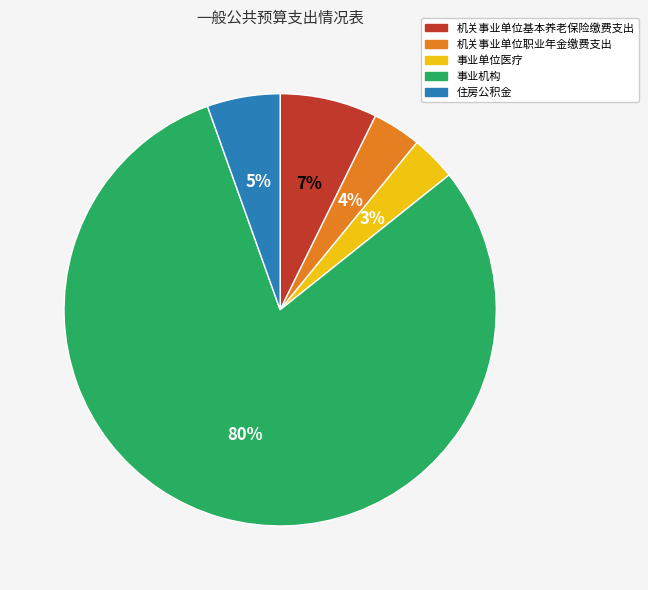

Does 事业机构 represent more than half of the total?

Yes